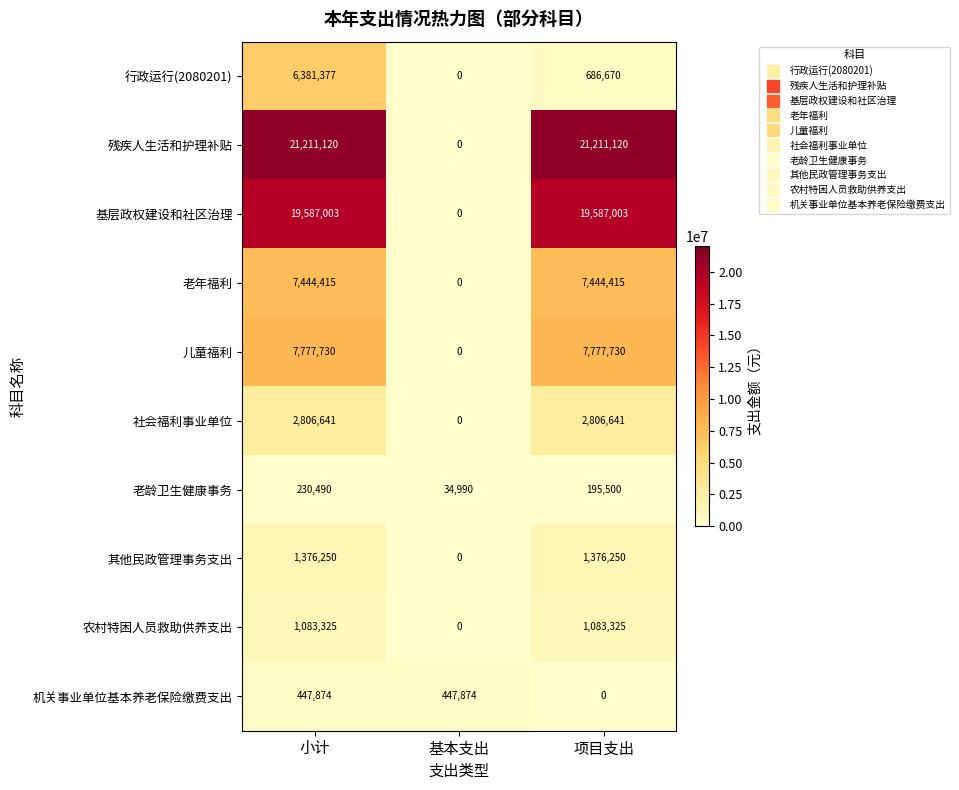

What is the total value across all series at 项目支出?

62168654